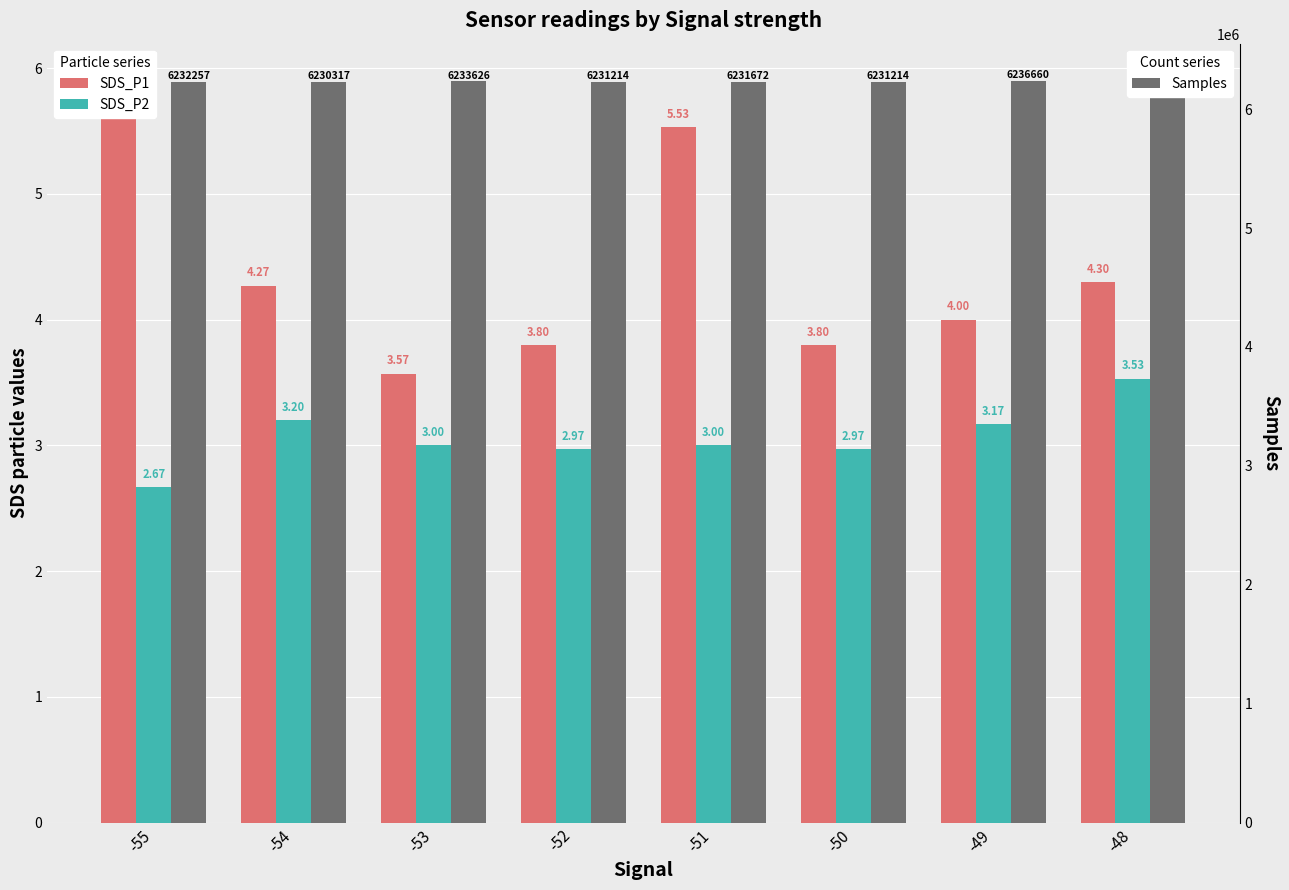

At which category is the sum across all series the highest?

-48